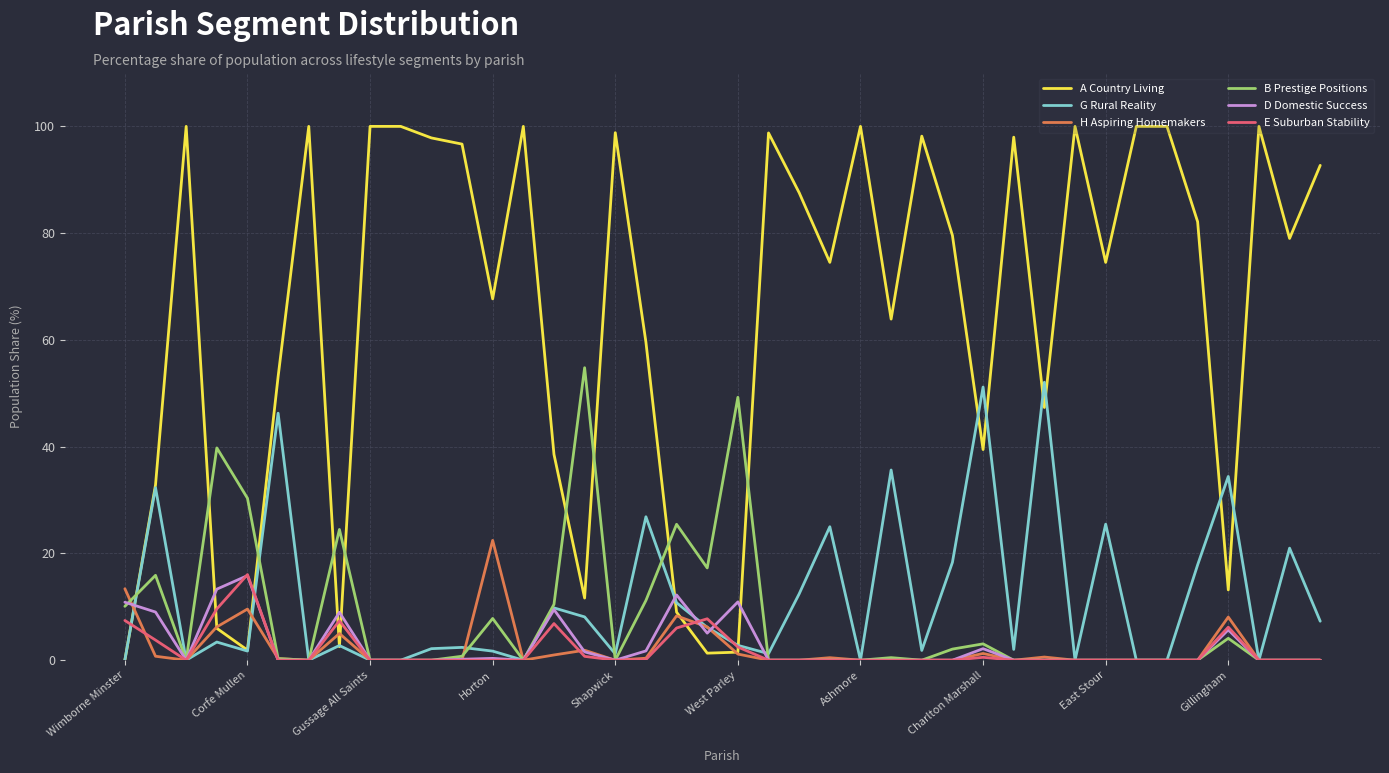

What are all the series names shown in the legend?

A Country Living, G Rural Reality, H Aspiring Homemakers, B Prestige Positions, D Domestic Success, E Suburban Stability